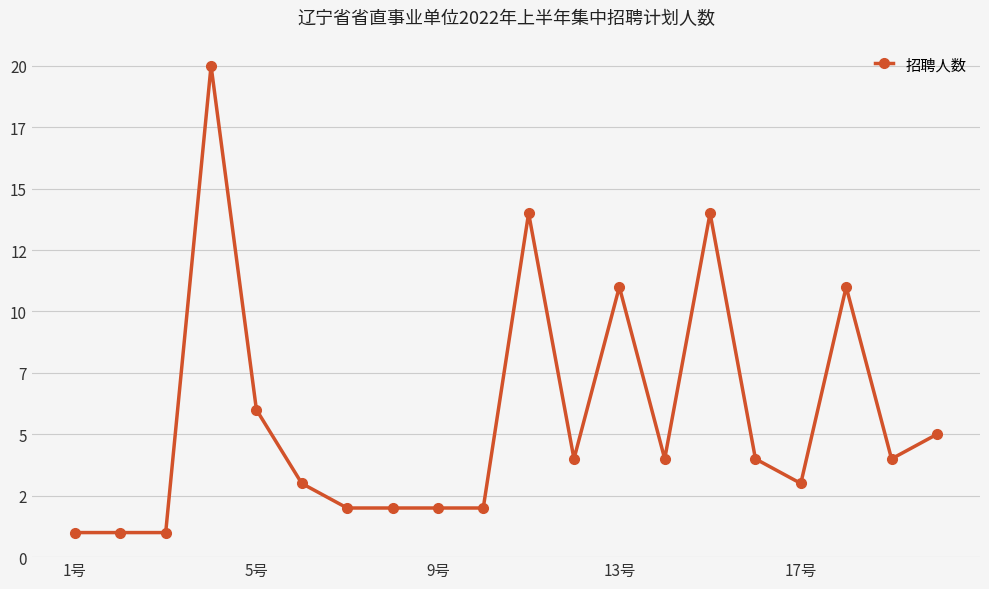

Does the chart have visible grid lines?

Yes